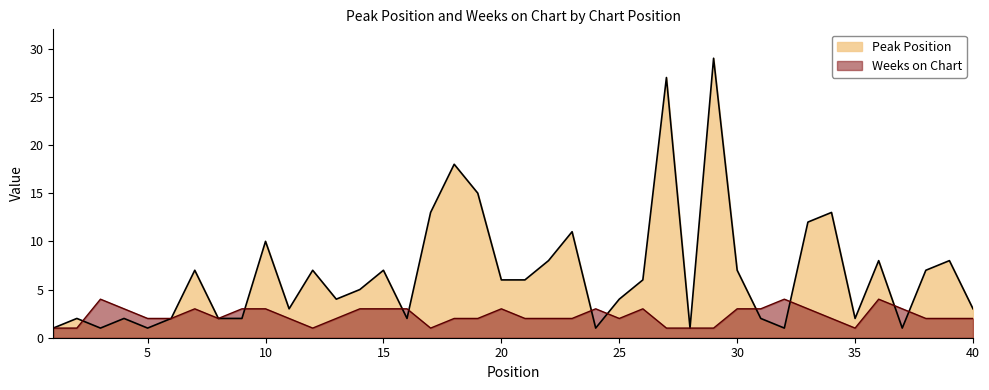

How many intersections are there between Weeks on Chart and Peak Position?

10